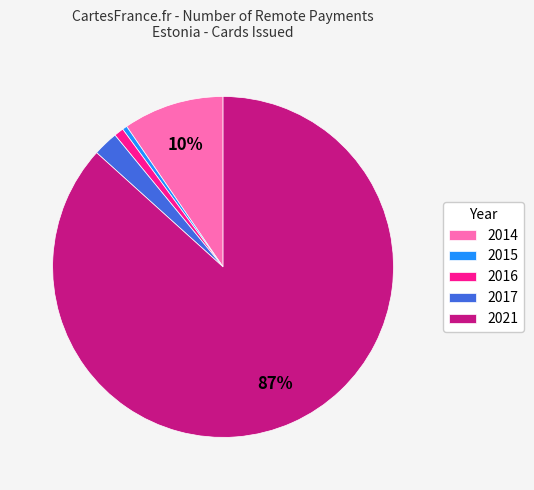

Is the sum of 2017 and 2021 greater than half?

Yes